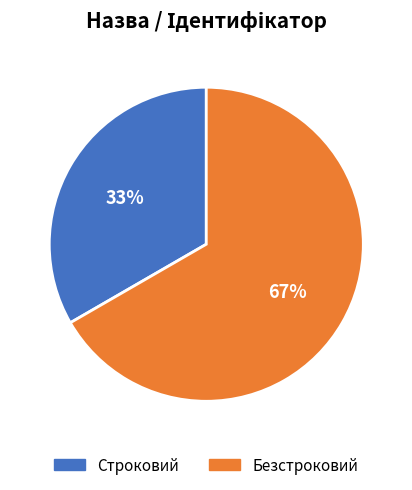

What is the largest slice in the pie chart?

Безстроковий